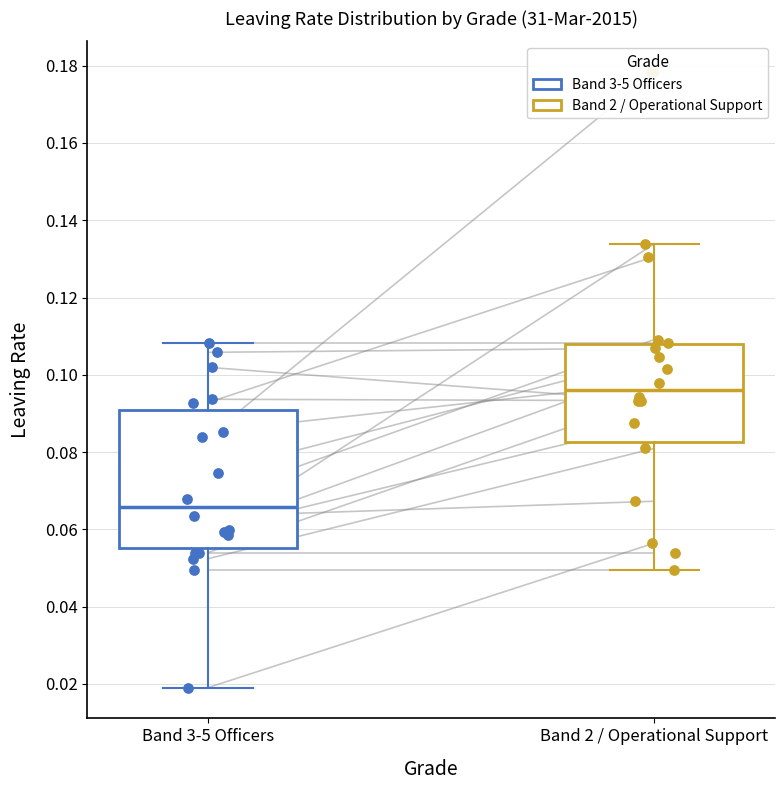

Reading left to right, read every box against the y-axis: the position of its median line, the range the box covers, and the ends of its whiskers. The values are not printed on the chart, so give them approximately, as read against the axis.

Band 3-5 Officers: median 0.066, box 0.056 to 0.090, whiskers 0.020 to 0.108
Band 2 / Operational Support: median 0.096, box 0.082 to 0.108, whiskers 0.050 to 0.134